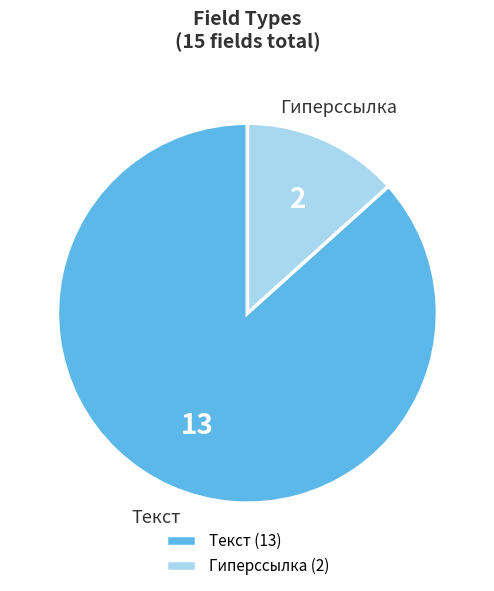

Between Текст and Гиперссылка, which is larger?

Текст